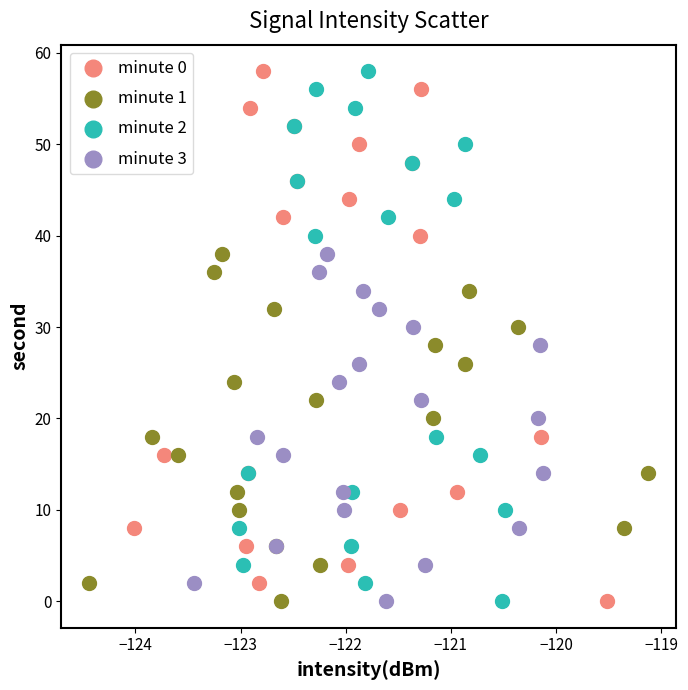

What are all the series names shown in the legend?

minute 0, minute 1, minute 2, minute 3